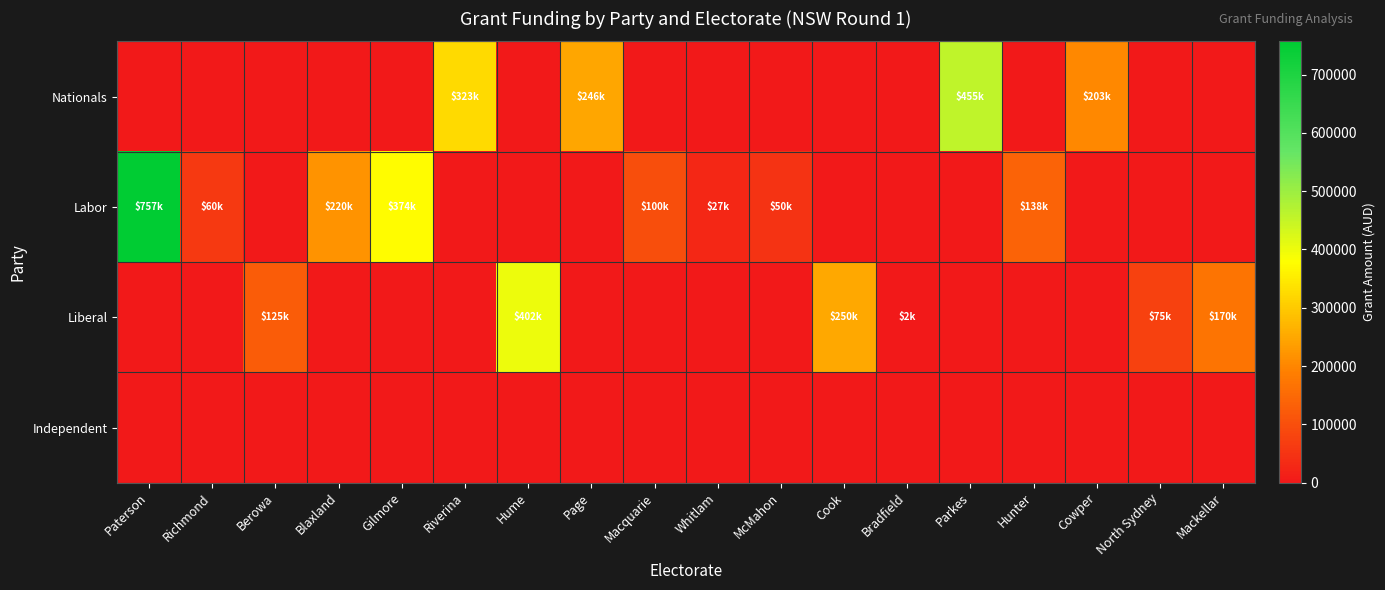

Reading left to right, list all the values displayed in this chart.

Nationals: Paterson=0	Richmond=0	Berowa=0	Blaxland=0	Gilmore=0	Riverina=323271	Hume=0	Page=246856	Macquarie=0	Whitlam=0	McMahon=0	Cook=0	Bradfield=0	Parkes=455471	Hunter=0	Cowper=203397	North Sydney=0	Mackellar=0
Labor: Paterson=757000	Richmond=60000	Berowa=0	Blaxland=220620	Gilmore=374300	Riverina=0	Hume=0	Page=0	Macquarie=100000	Whitlam=27270	McMahon=50000	Cook=0	Bradfield=0	Parkes=0	Hunter=138470	Cowper=0	North Sydney=0	Mackellar=0
Liberal: Paterson=0	Richmond=0	Berowa=125000	Blaxland=0	Gilmore=0	Riverina=0	Hume=402087	Page=0	Macquarie=0	Whitlam=0	McMahon=0	Cook=250000	Bradfield=2400	Parkes=0	Hunter=0	Cowper=0	North Sydney=75000	Mackellar=170000
Independent: Paterson=0	Richmond=0	Berowa=0	Blaxland=0	Gilmore=0	Riverina=0	Hume=0	Page=0	Macquarie=0	Whitlam=0	McMahon=0	Cook=0	Bradfield=0	Parkes=0	Hunter=0	Cowper=0	North Sydney=0	Mackellar=0